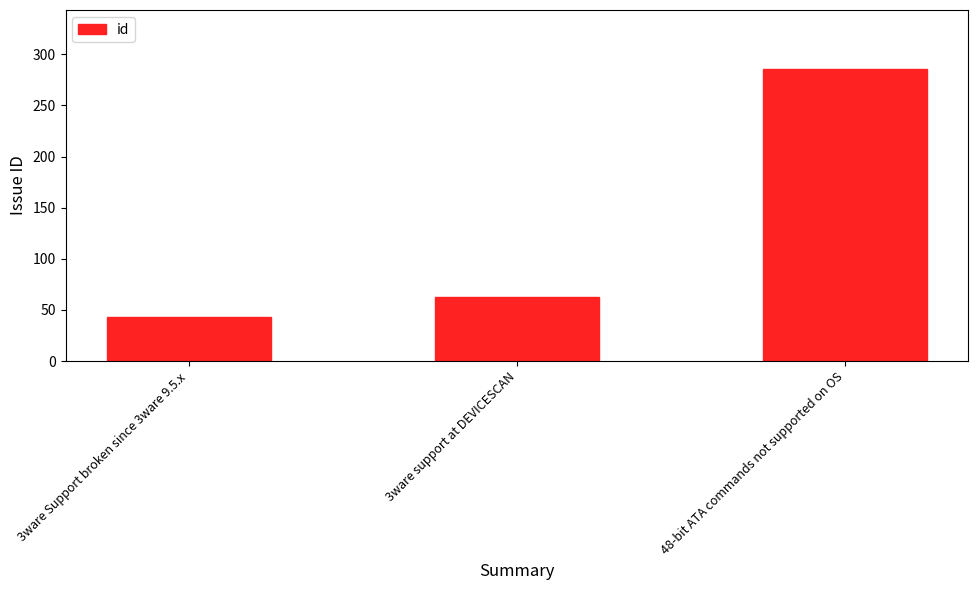

The value at 3ware support at DEVICESCAN is 18. True or false?

False